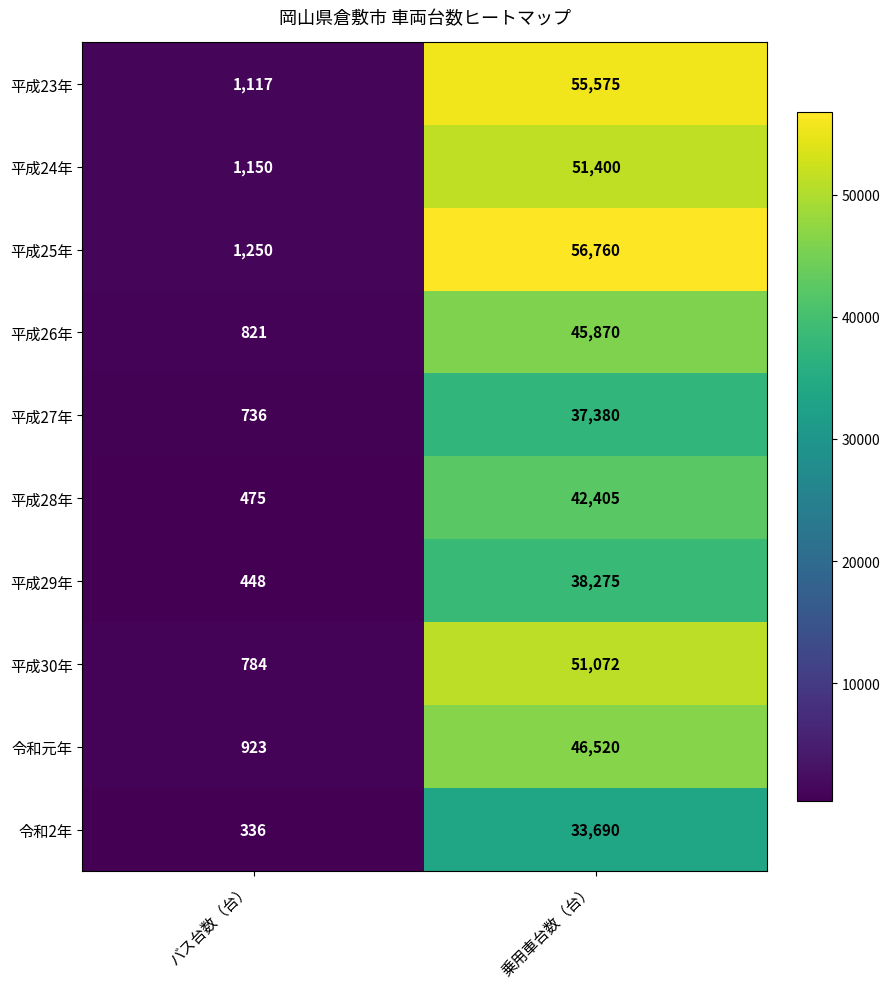

What is the total value across all series at 乗用車台数（台）?

458947